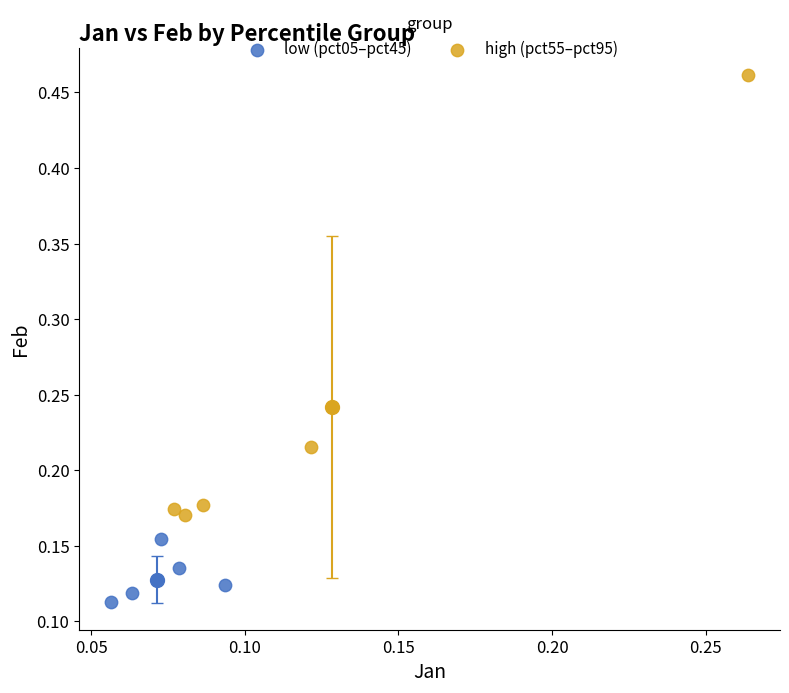

Which series reaches the maximum Y coordinate?

high (pct55–pct95)